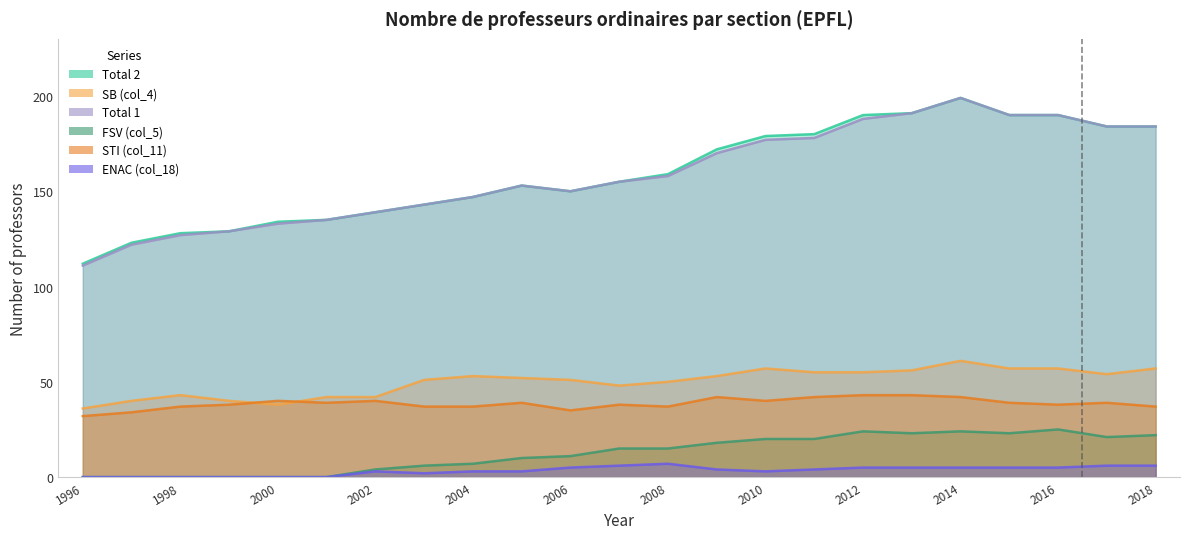

Does the chart have visible grid lines?

No